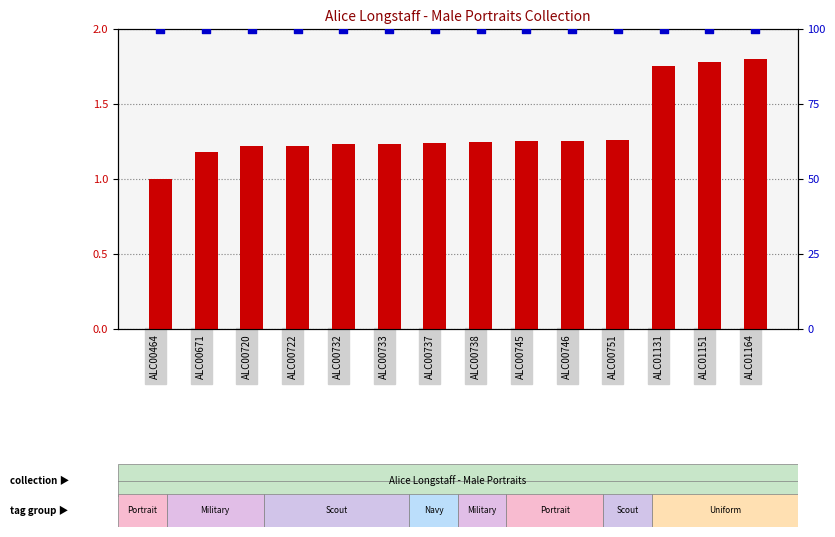

Which series reaches the minimum Y coordinate?

transformed count